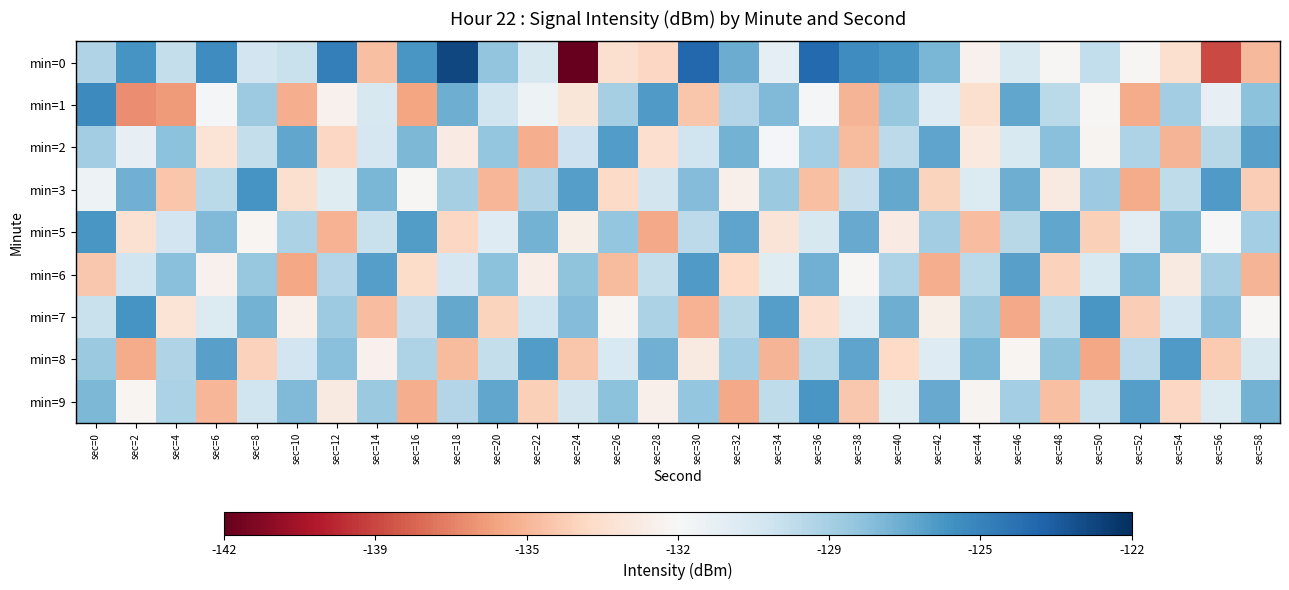

What is the spread (max minus min) of values at sec=36?

10.8